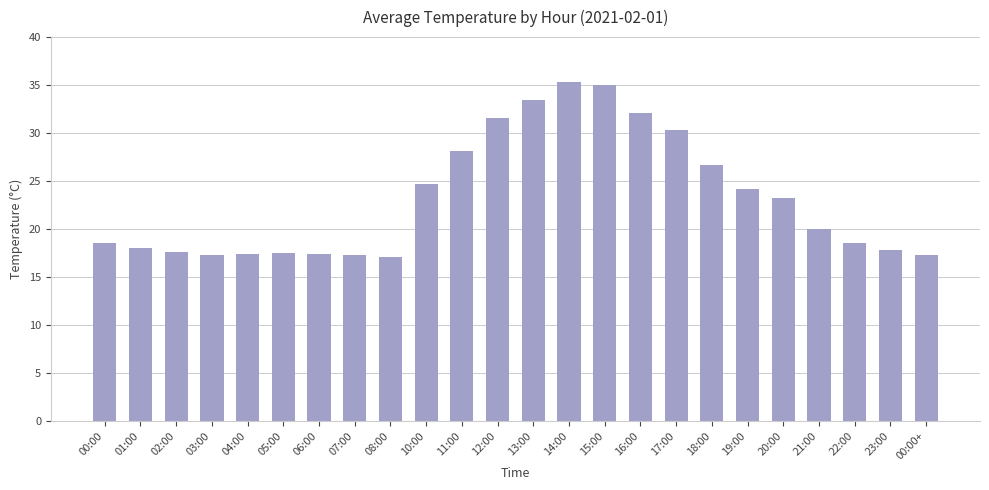

The chart shows a value of 21.1 at 13:00. True or false?

False